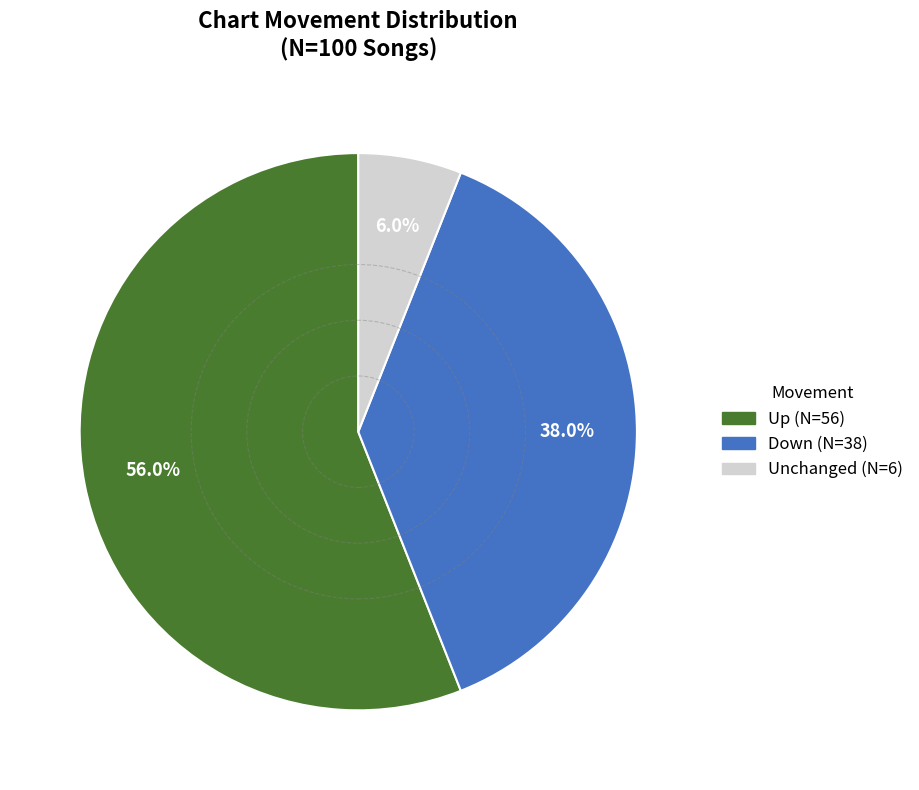

Is there any slice that represents more than half of the pie?

Yes